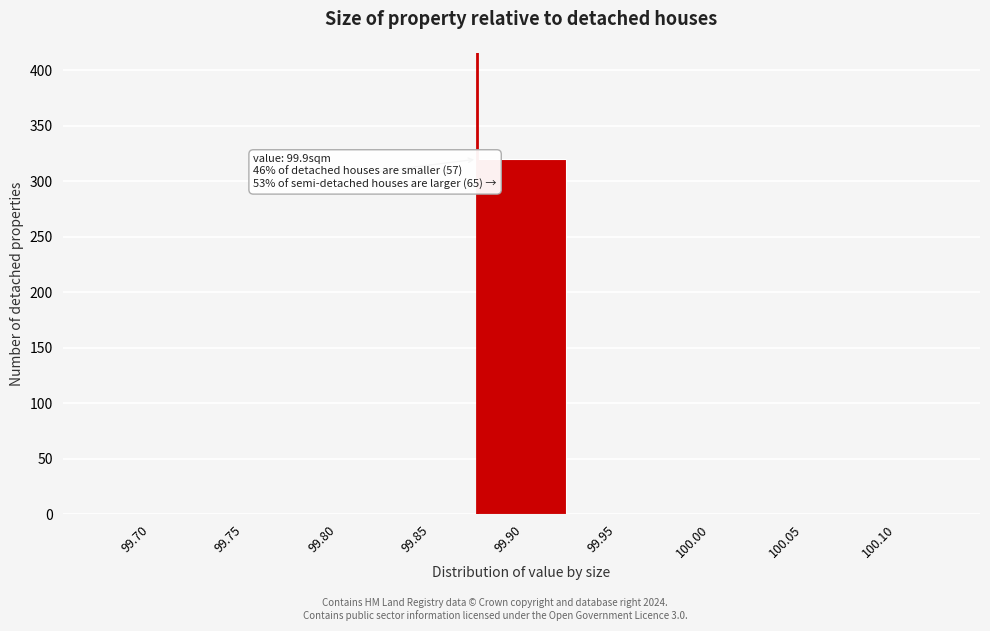

Reading right to left, list all the values displayed in this chart.

100.10=0	100.05=0	100.00=0	99.95=0	99.90=320	99.85=0	99.80=0	99.75=0	99.70=0